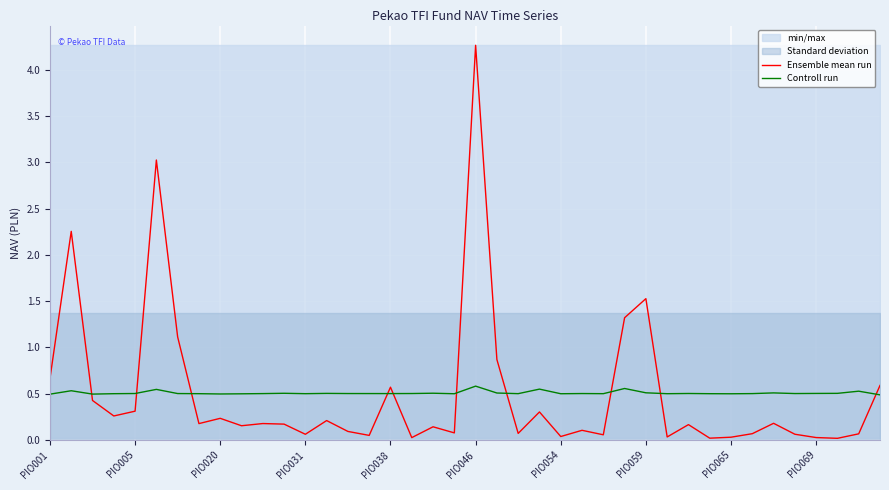

Does the chart display data point markers on the line(s)?

No